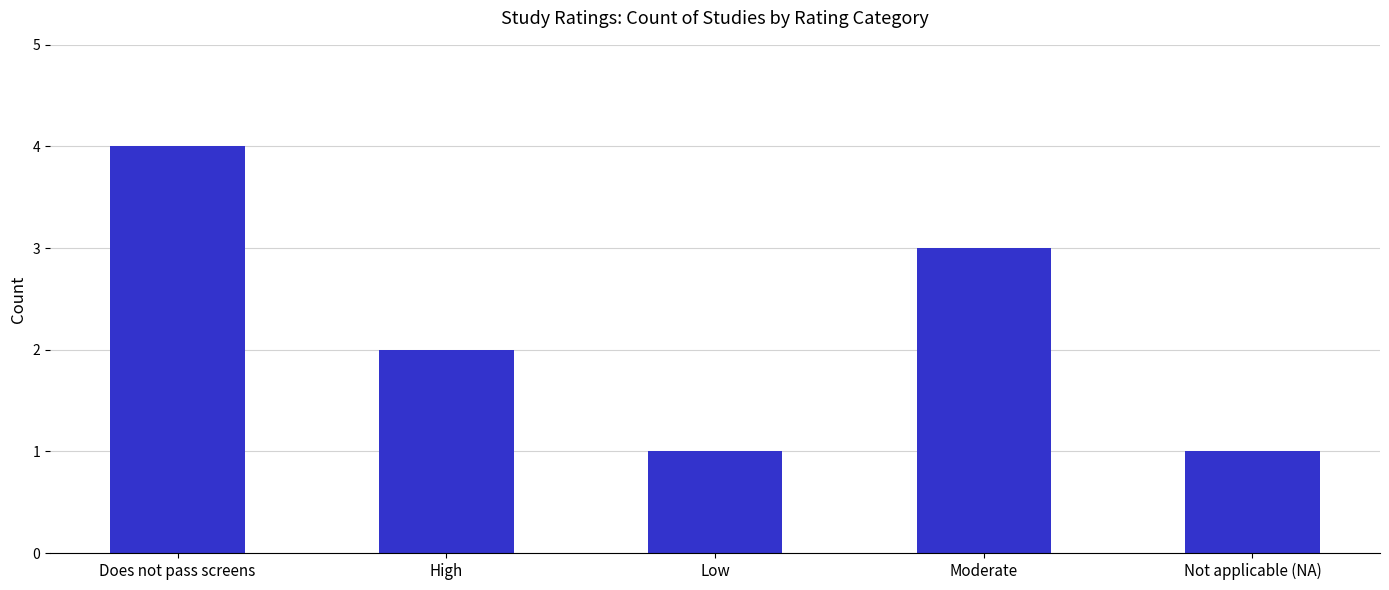

How many data points are less than 2?

2